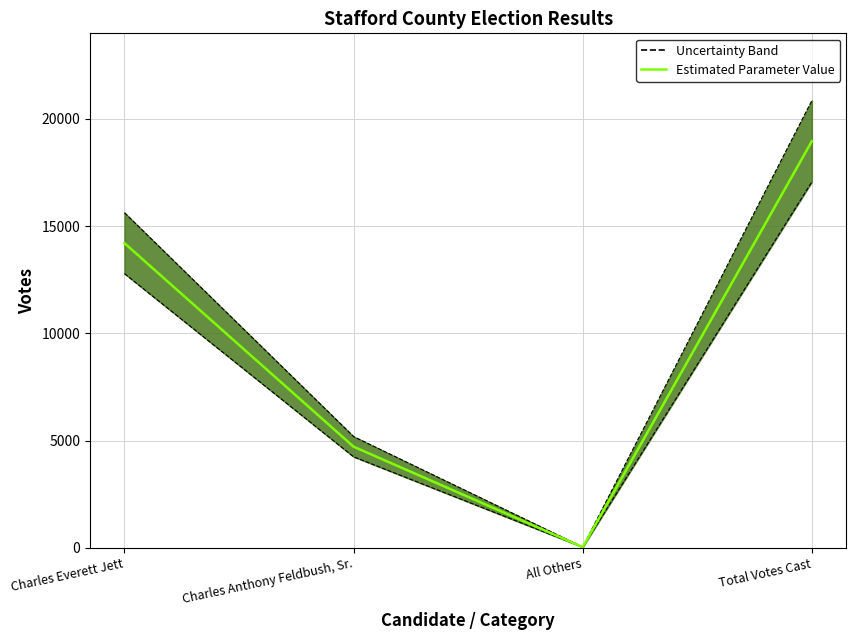

Which category has the highest value across all series?

Total Votes Cast